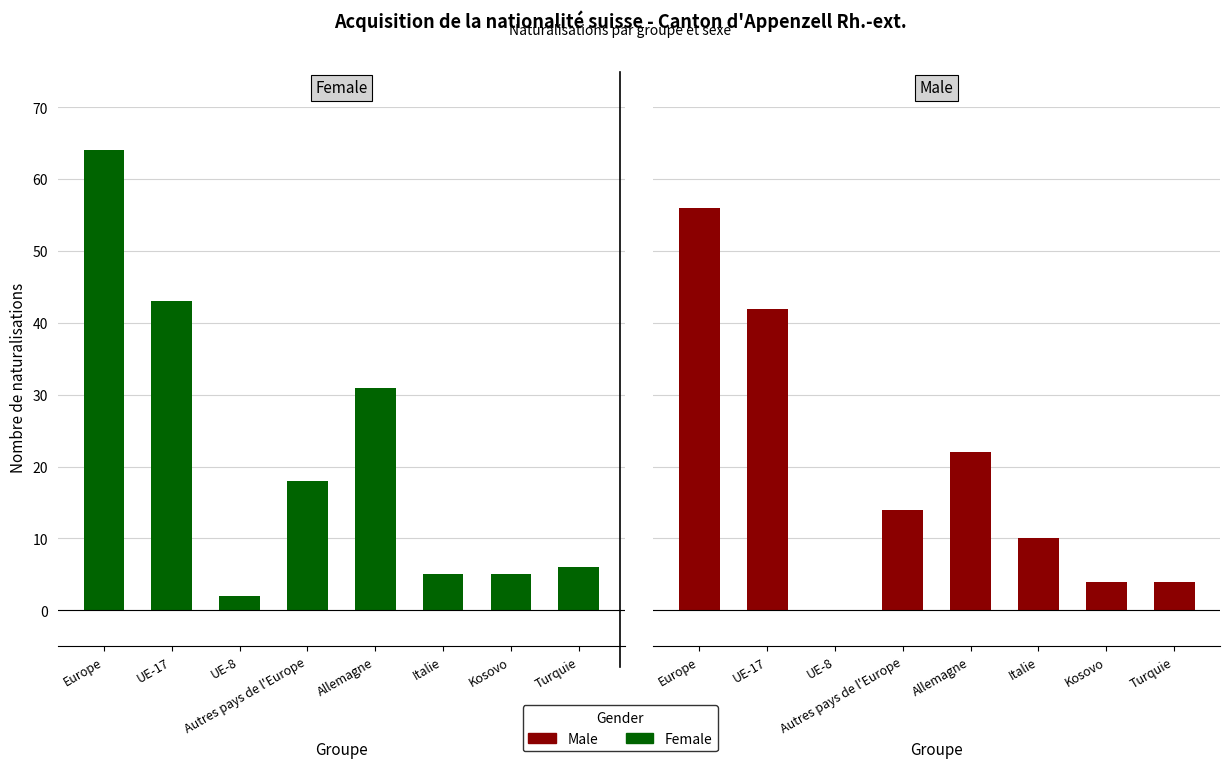

The Female series shows 18 at Autres pays de l'Europe. True or false?

True